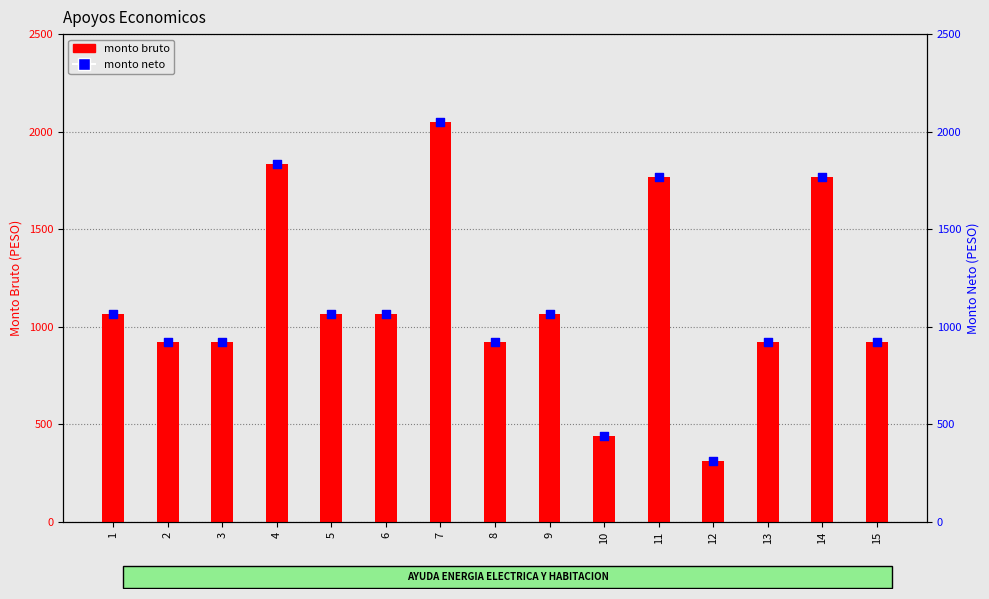

What is the total value across all series at 11?

3539.8